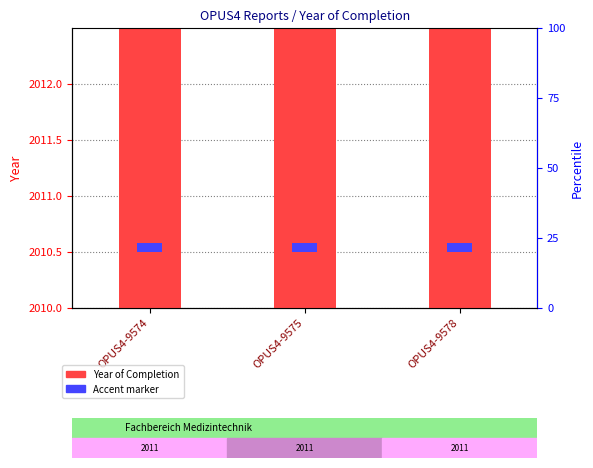

Does the chart contain stacked bars?

No